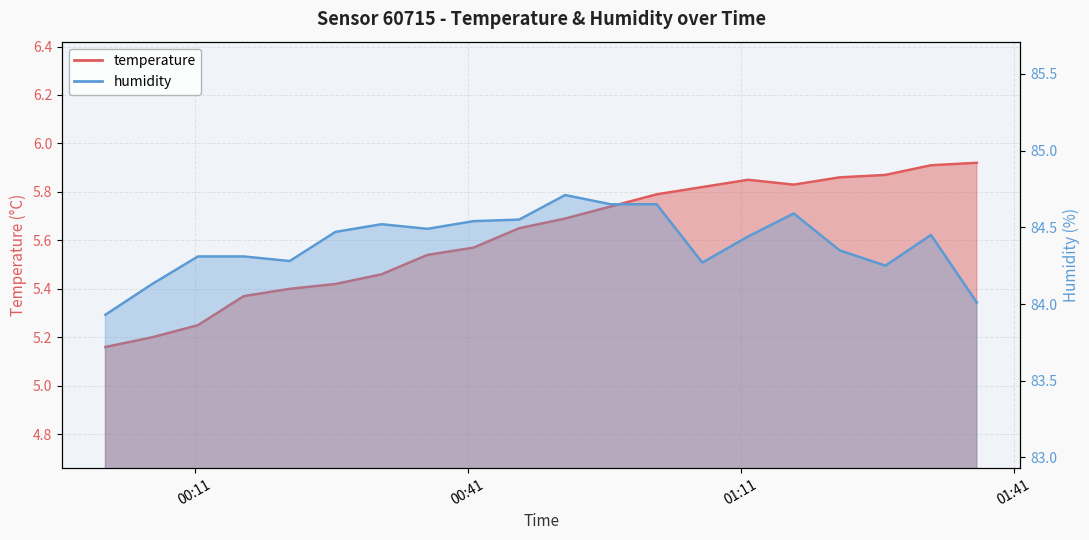

What is the difference between the maximum and minimum values in the humidity series?

0.8